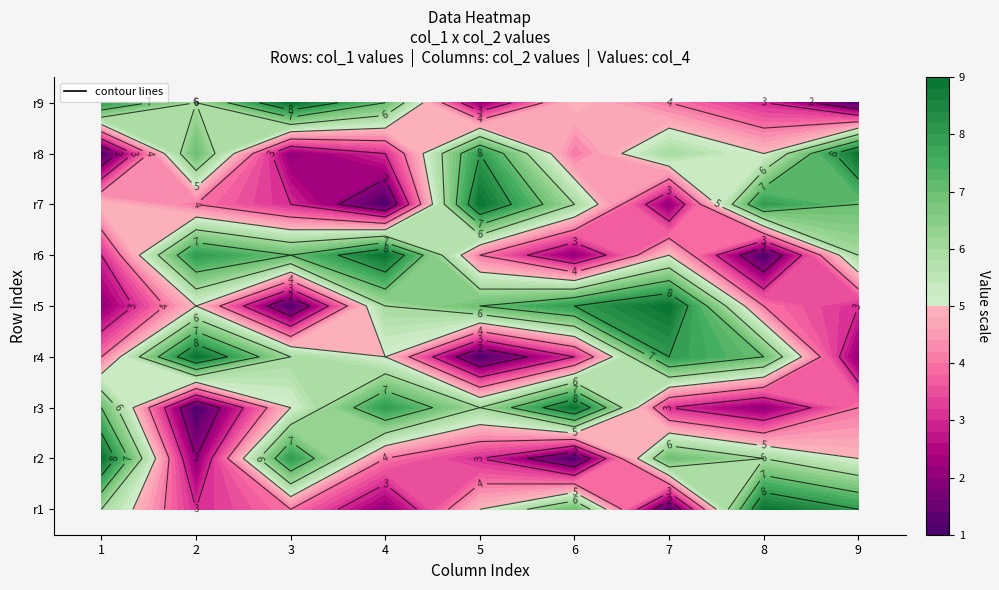

Reading left to right, list all the values displayed in this chart.

1: 6	9	7	4	2	3	5	1	8
2: 3	2	1	9	5	8	4	7	6
3: 4	8	5	6	1	7	3	2	9
4: 2	4	8	5	6	9	1	3	7
5: 5	3	6	1	7	4	9	8	2
6: 7	1	9	3	8	2	6	4	5
7: 1	7	3	8	9	5	2	6	4
8: 9	6	2	7	4	1	8	5	3
9: 8	5	4	2	3	6	7	9	1